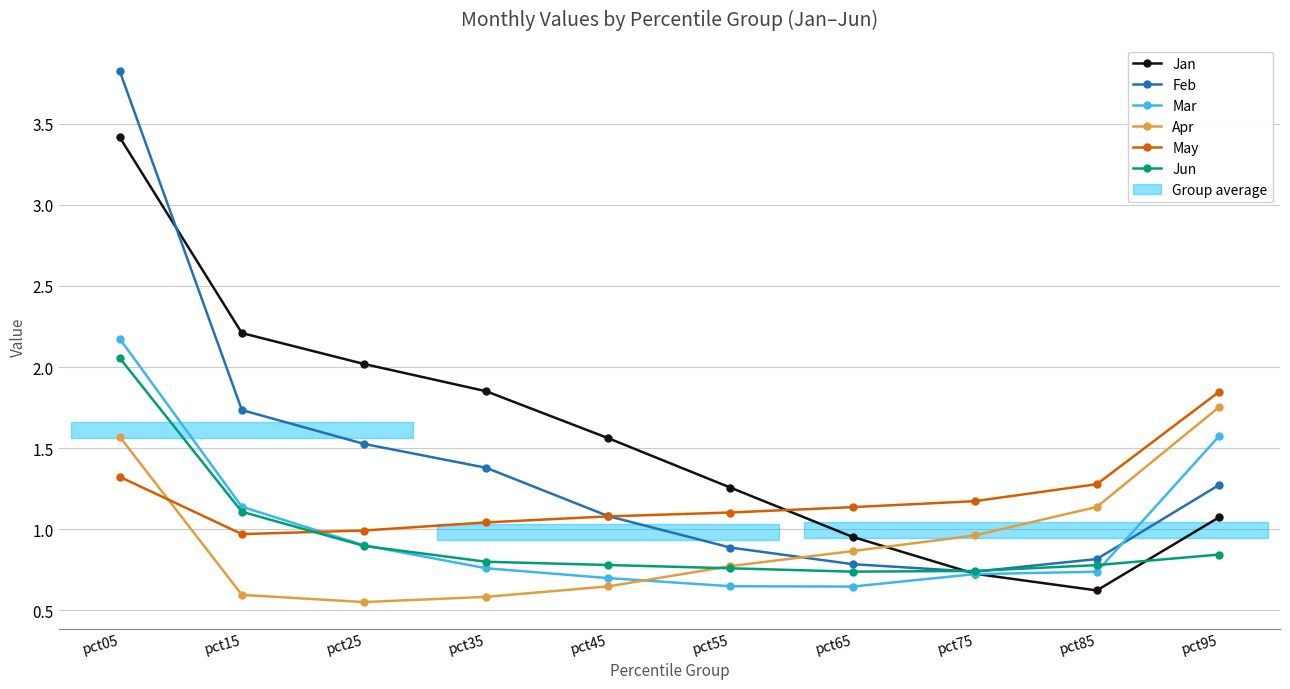

Count the number of data series in this chart.

6